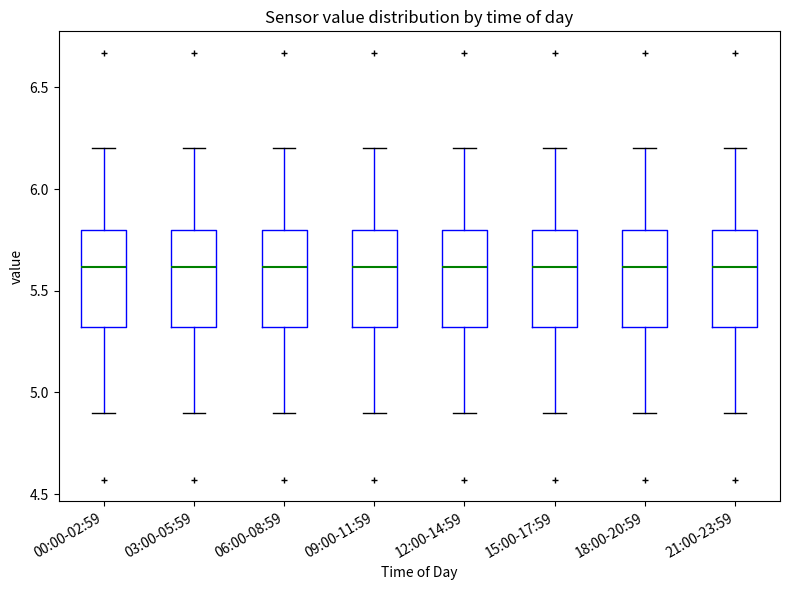

Where does the upper whisker of the box for 18:00-20:59 end on the y-axis? The values are not printed on the chart, so give them approximately, as read against the axis.

6.2